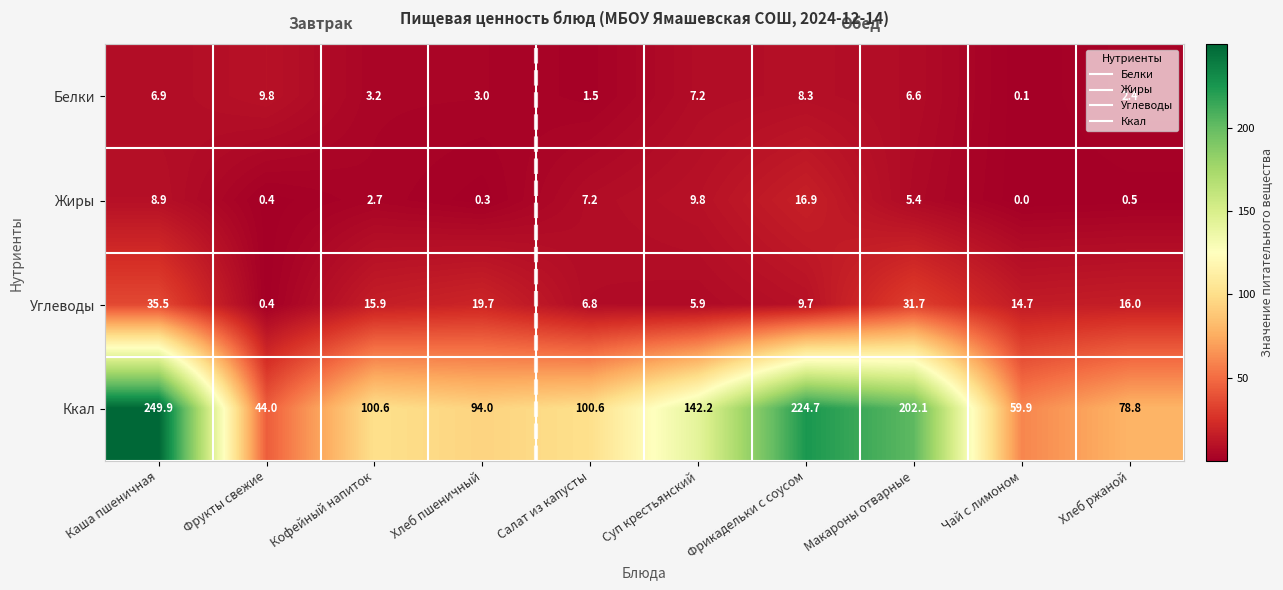

What value does the Ккал series have at Кофейный напиток?

100.6